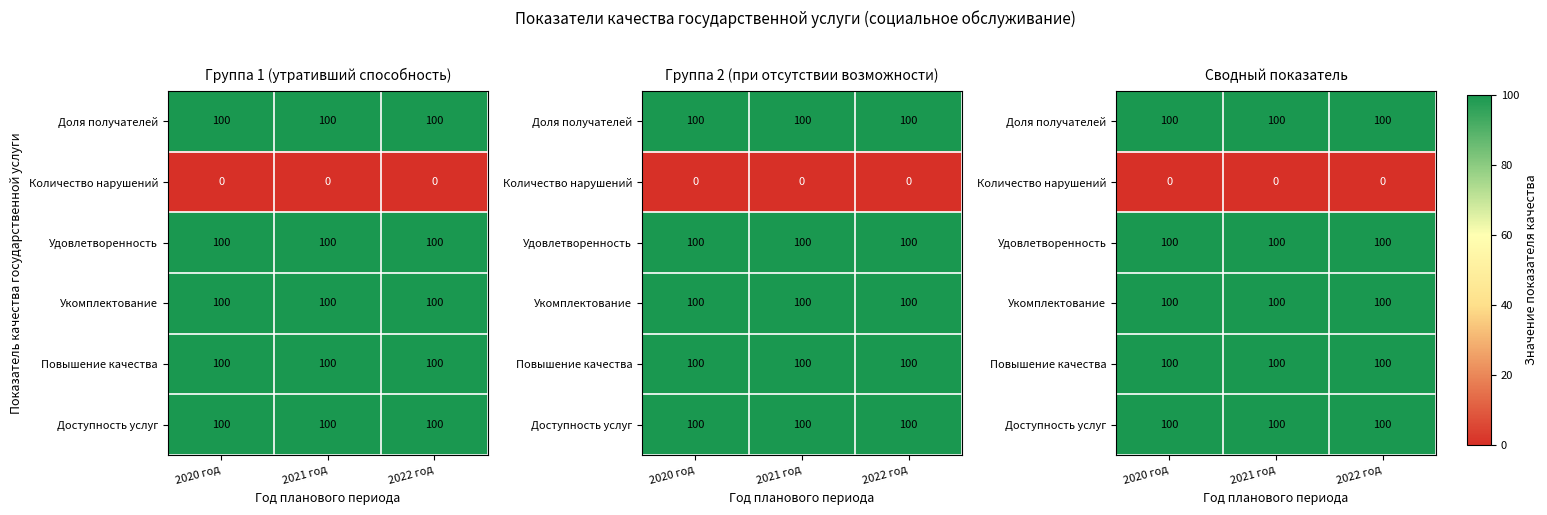

True or false: Удовлетворенность has a value of 100 at 2021 год.

True